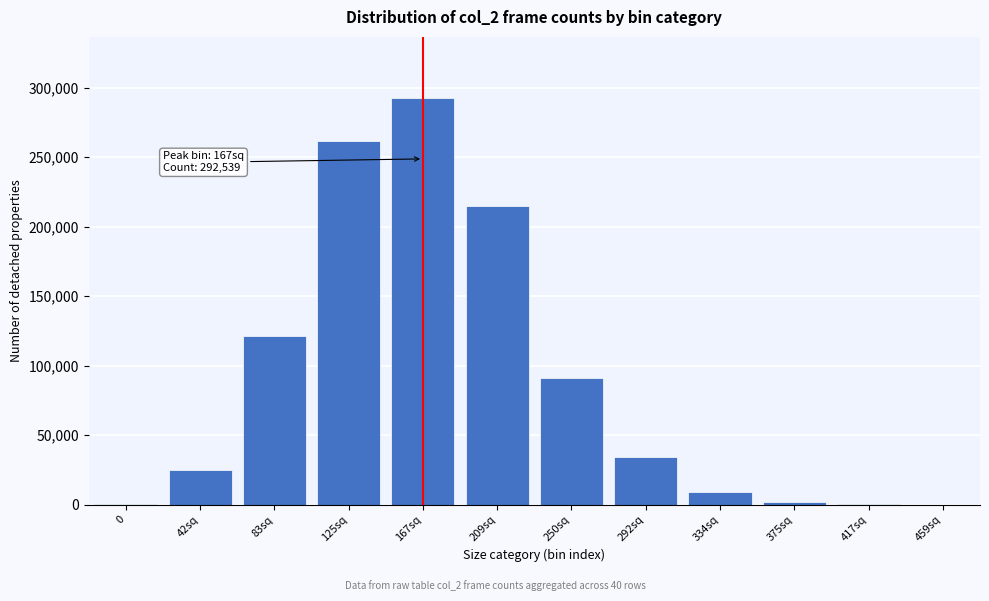

Where is the data nearest to the value 146287?

83sq